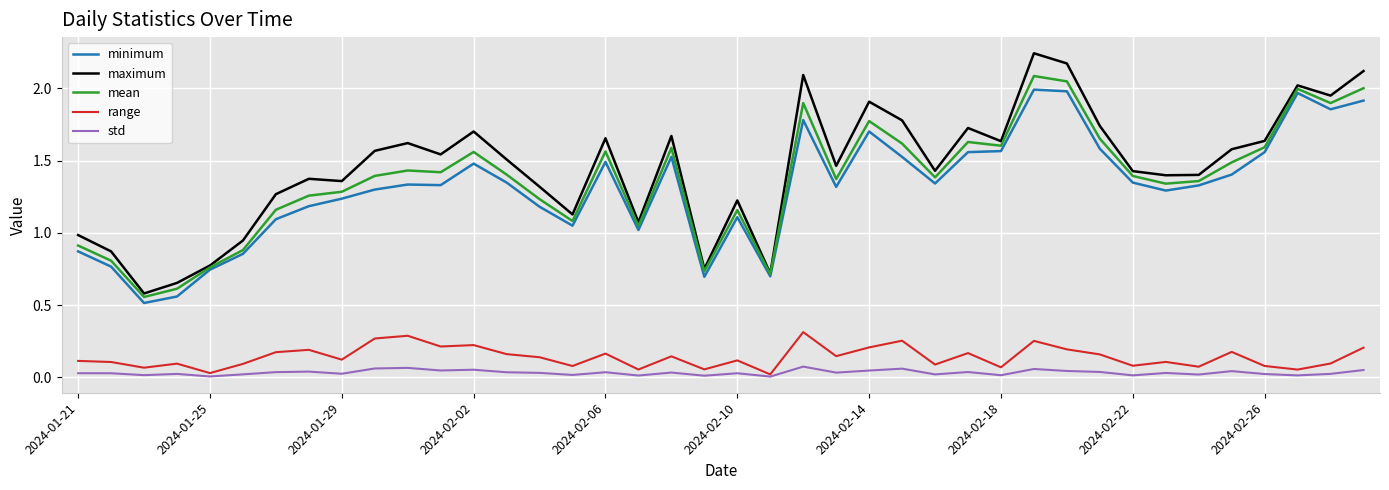

True or false: std and mean cross at least once.

False